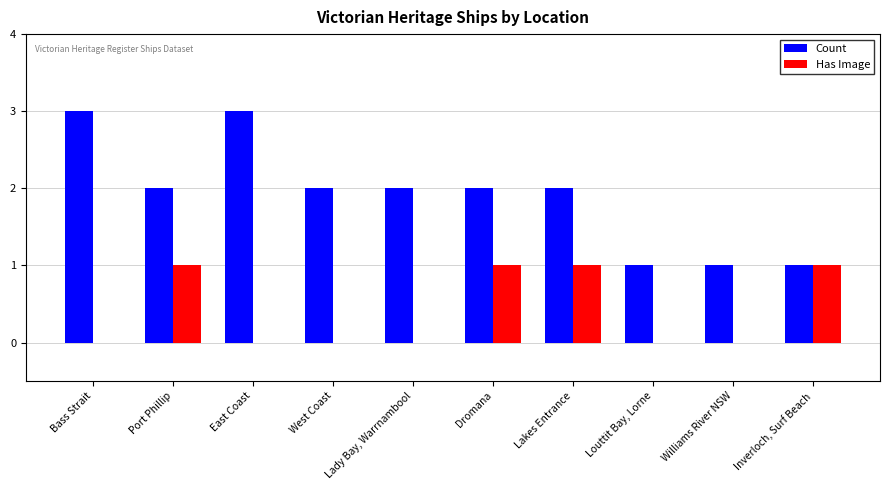

The value of Has Image at West Coast is 0. True or false?

True